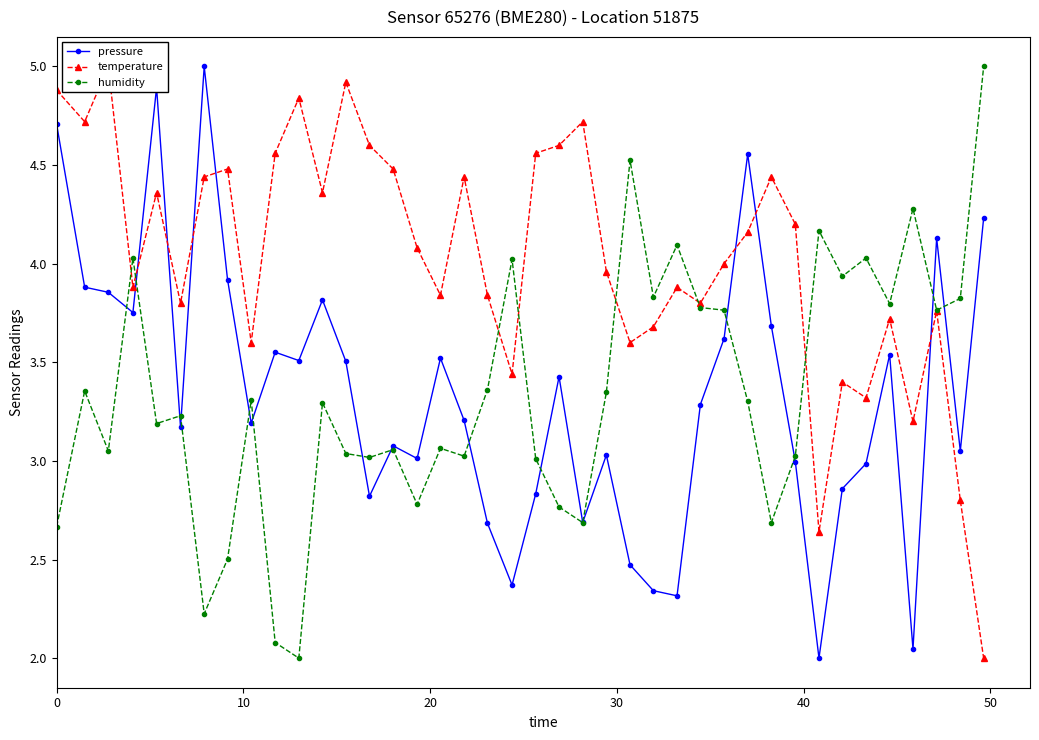

True or false: pressure and temperature intersect in this chart.

True